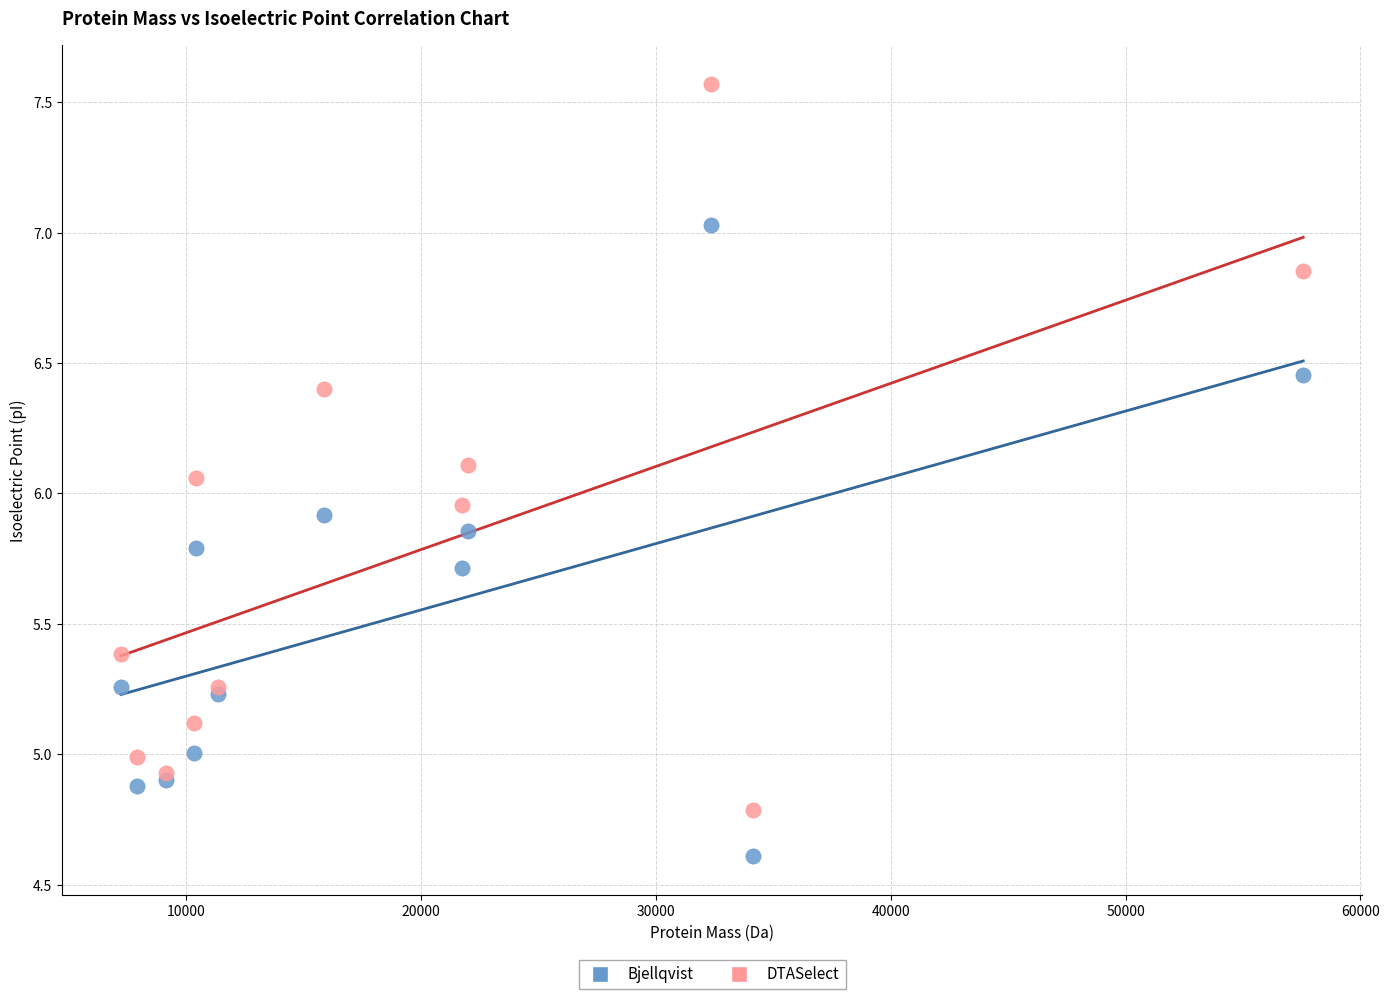

Which series contains the lowest Y value?

Bjellqvist